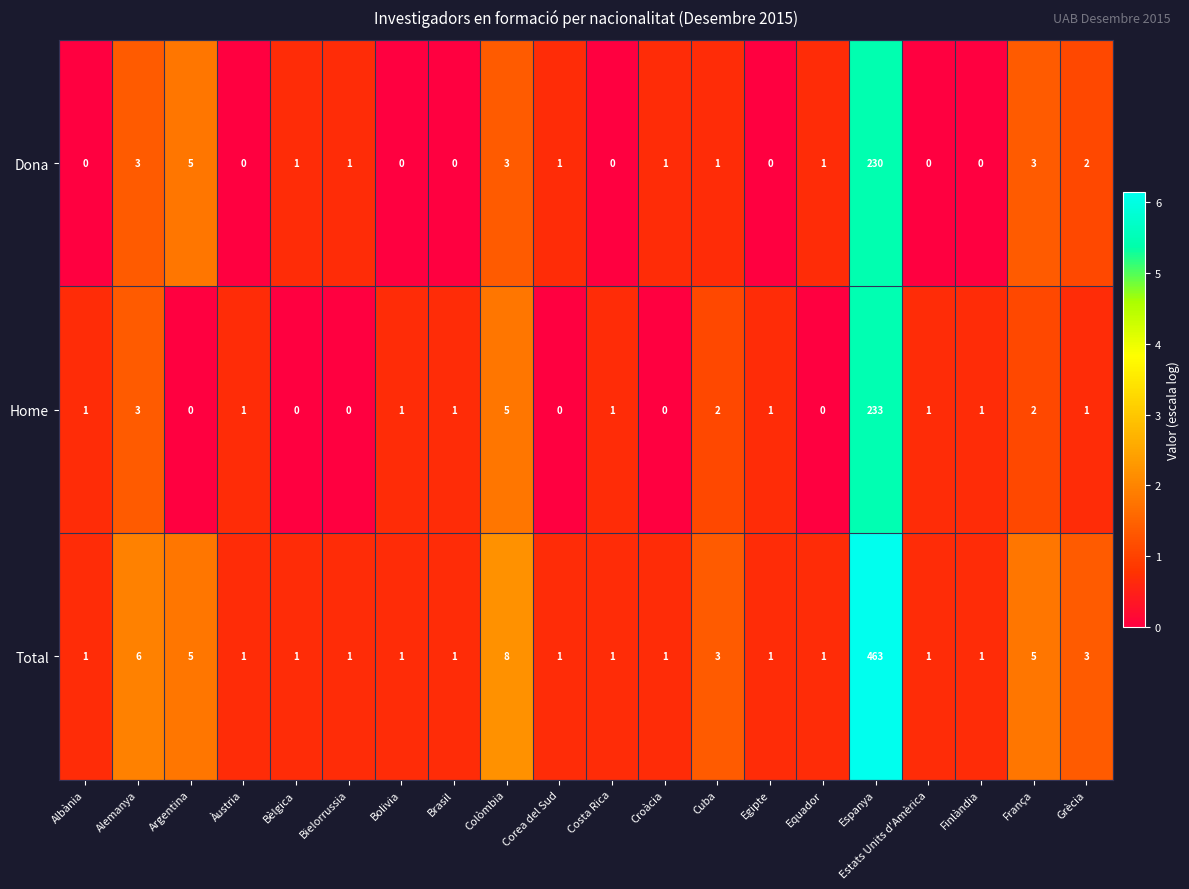

How many positive values does the Dona series have?

12